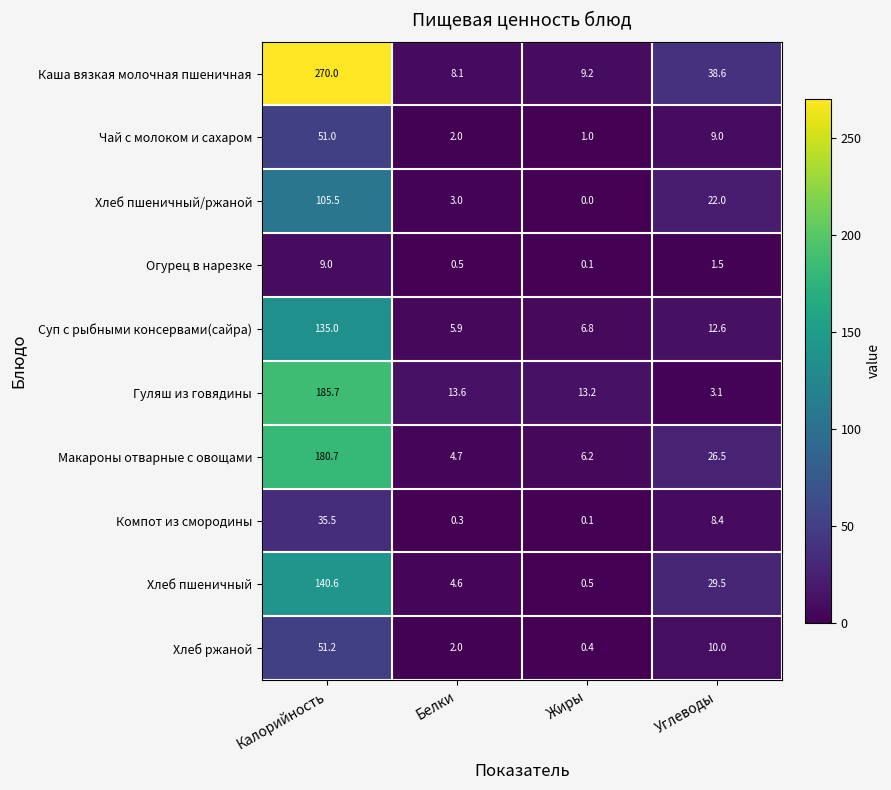

What is the highest value of the Суп с рыбными консервами(сайра) series?

135.0